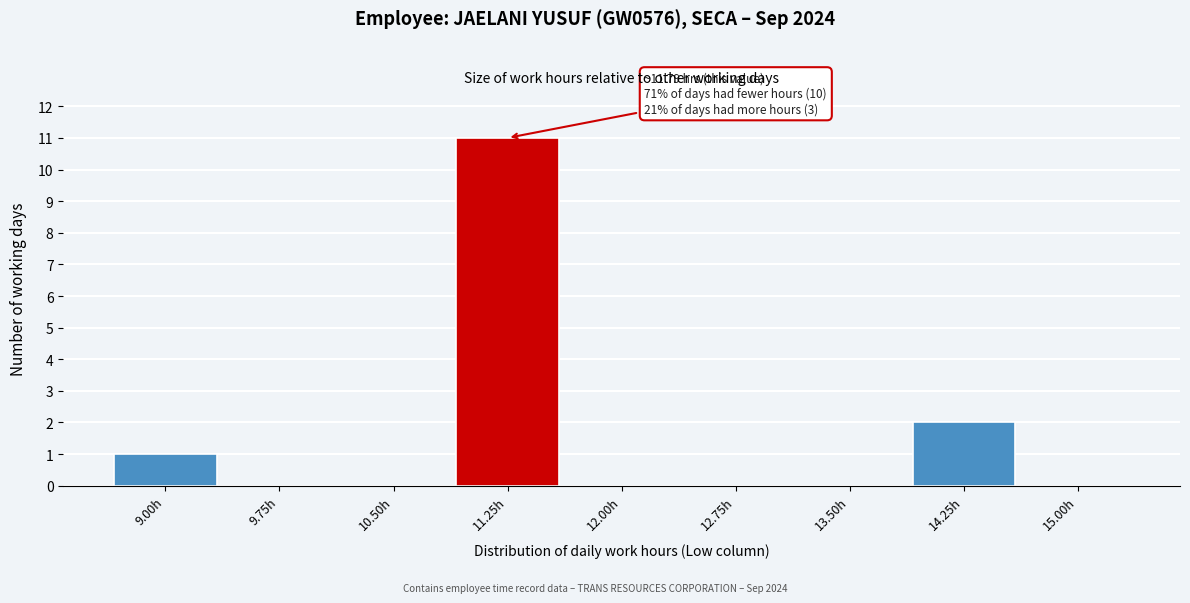

Reading right to left, extract all data points from this chart.

15.00h=0	14.25h=2	13.50h=0	12.75h=0	12.00h=0	11.25h=11	10.50h=0	9.75h=0	9.00h=1